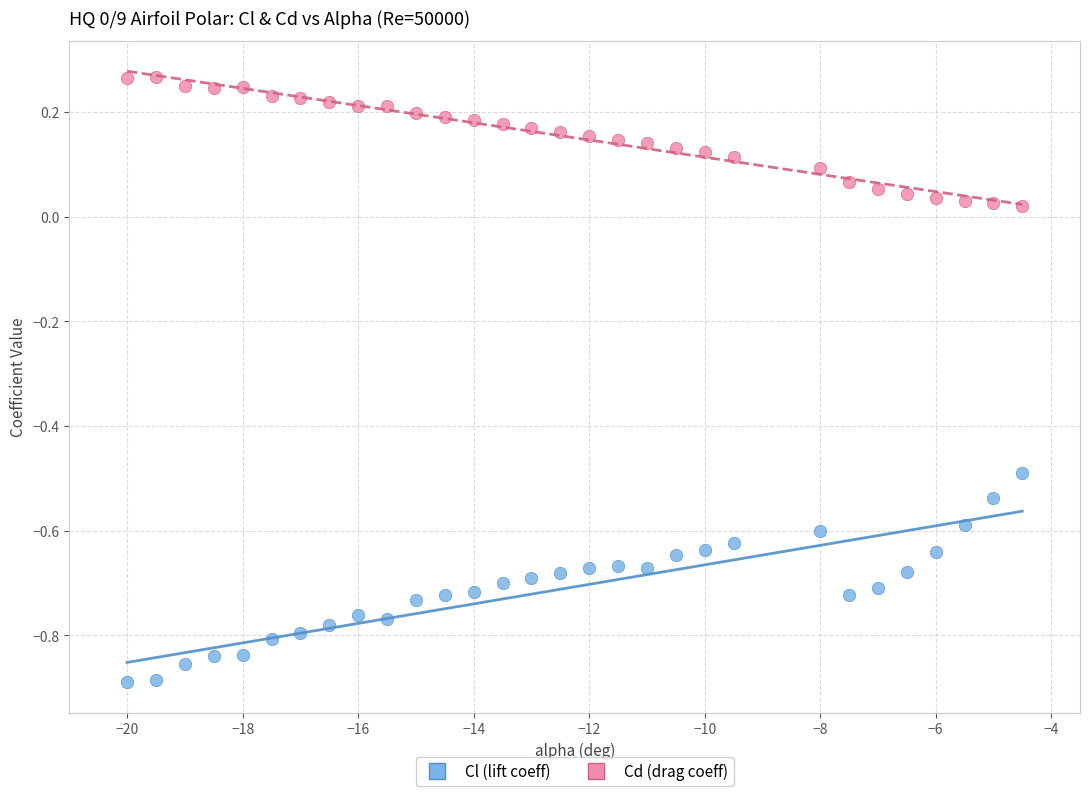

Across all data points, what is the range of Y values (max minus min)?

1.2